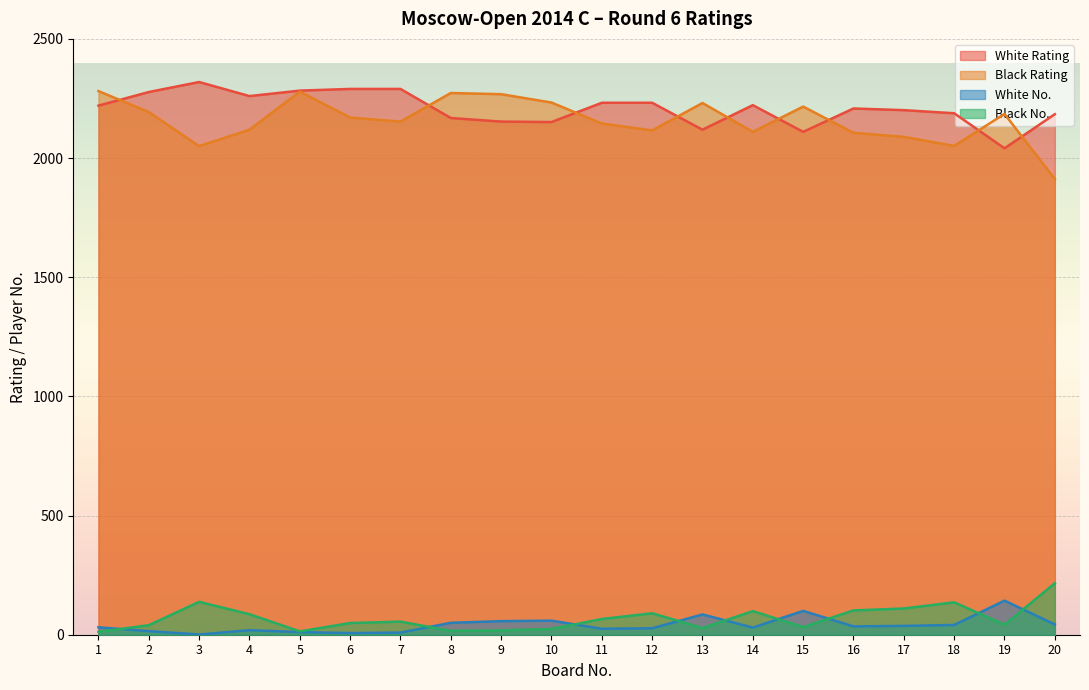

How many categories are shown in the chart?

20